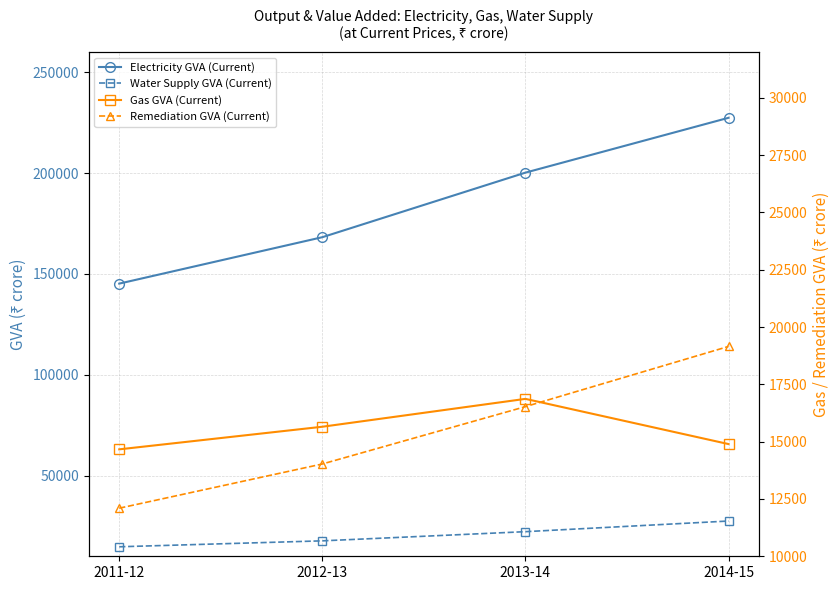

What is the difference between the second highest and second lowest values in the Water Supply GVA (Current) series?

4548